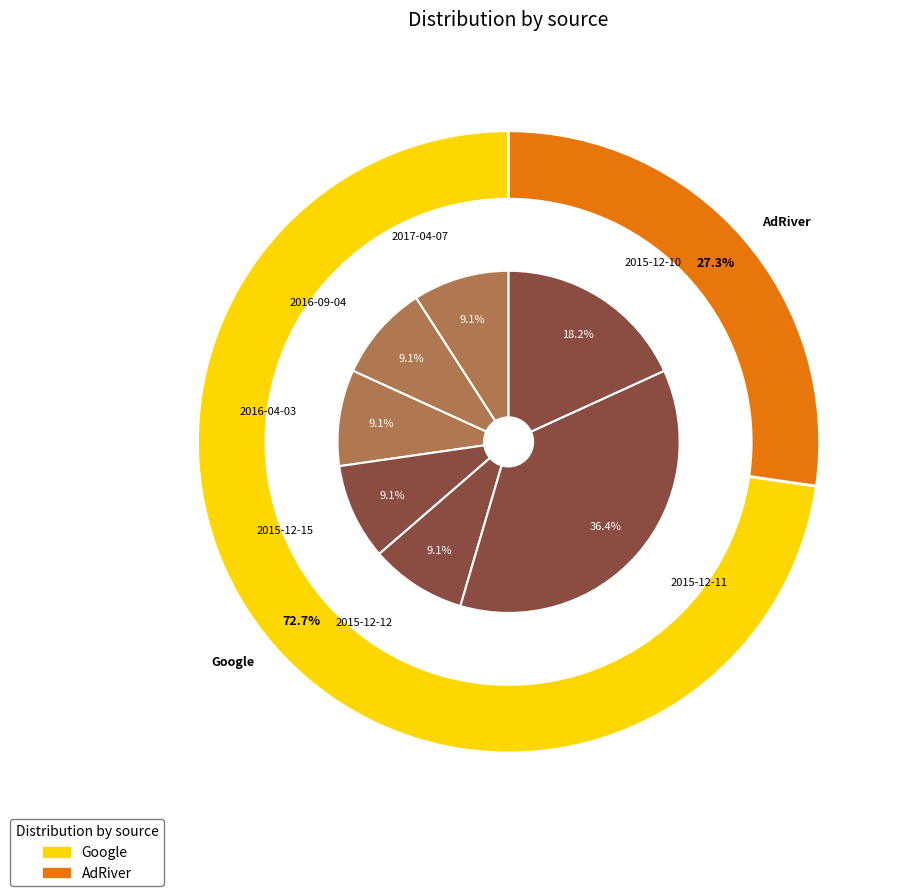

Which category has the smallest portion of the pie?

2017-04-07